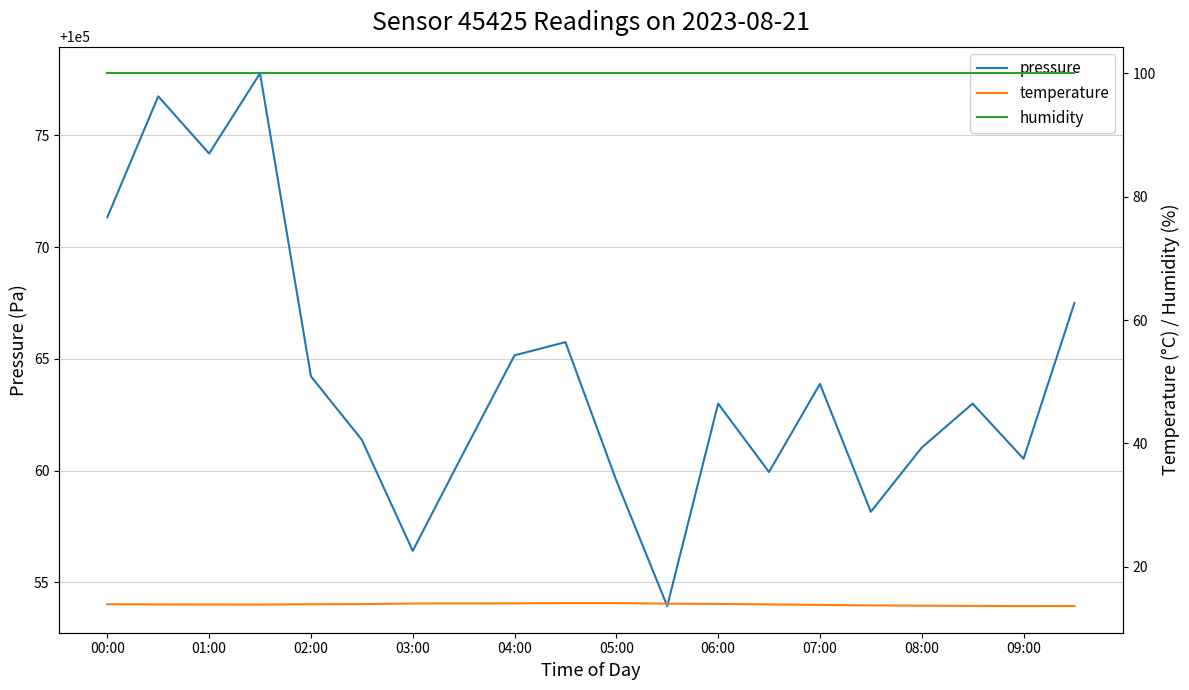

How many distinct data groups are displayed?

3